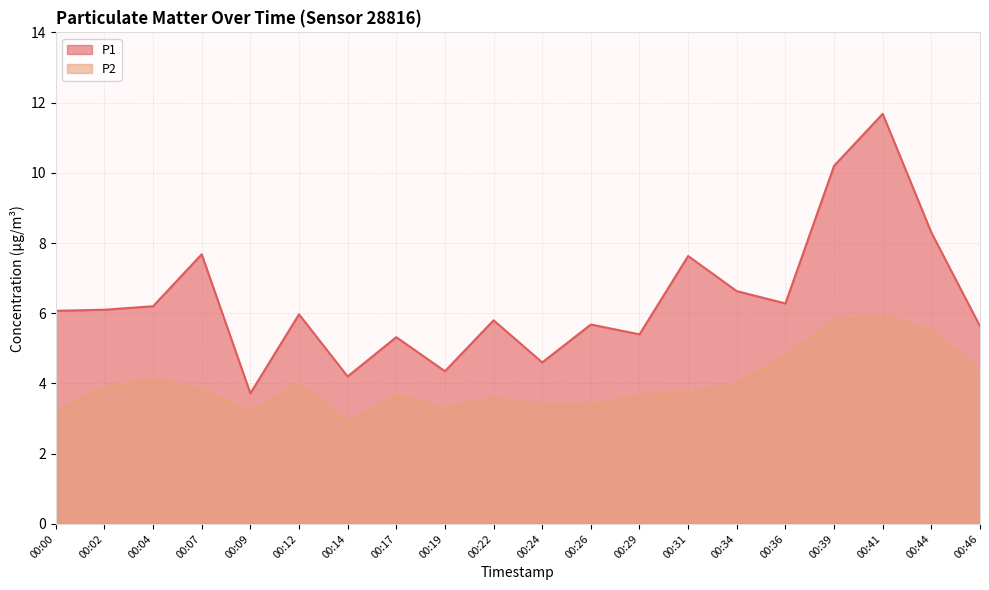

The P2 series shows 5.5 at 00:44. True or false?

True